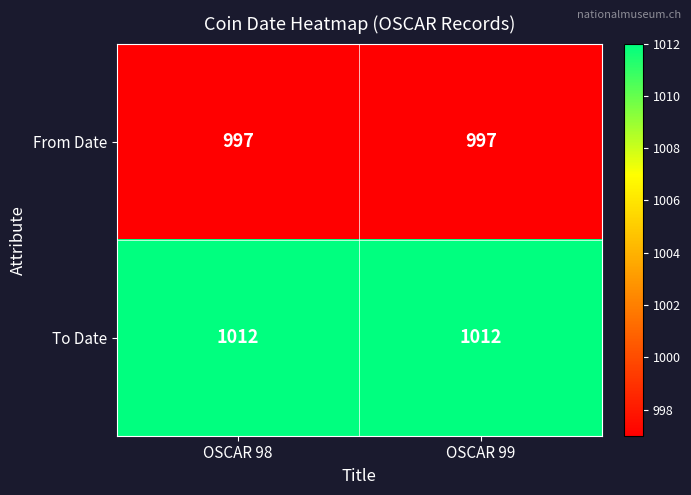

List the series in order of their overall mean, lowest first.

From Date, To Date